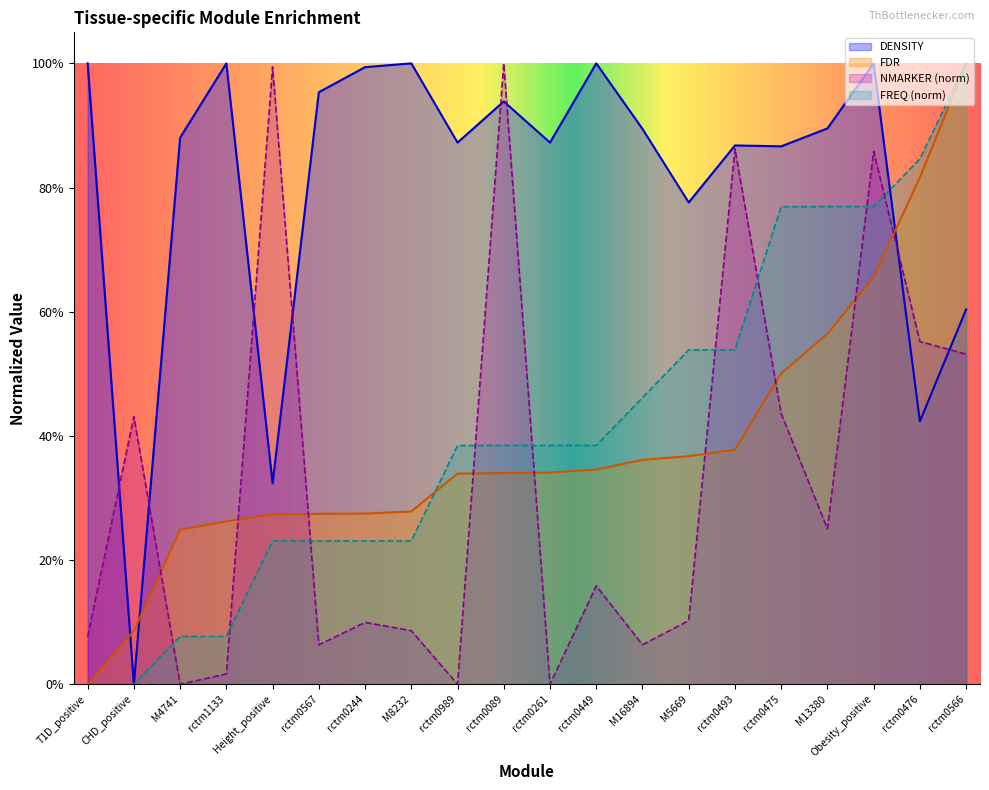

Which series ends up on top after the final intersection of DENSITY and FREQ?

FREQ